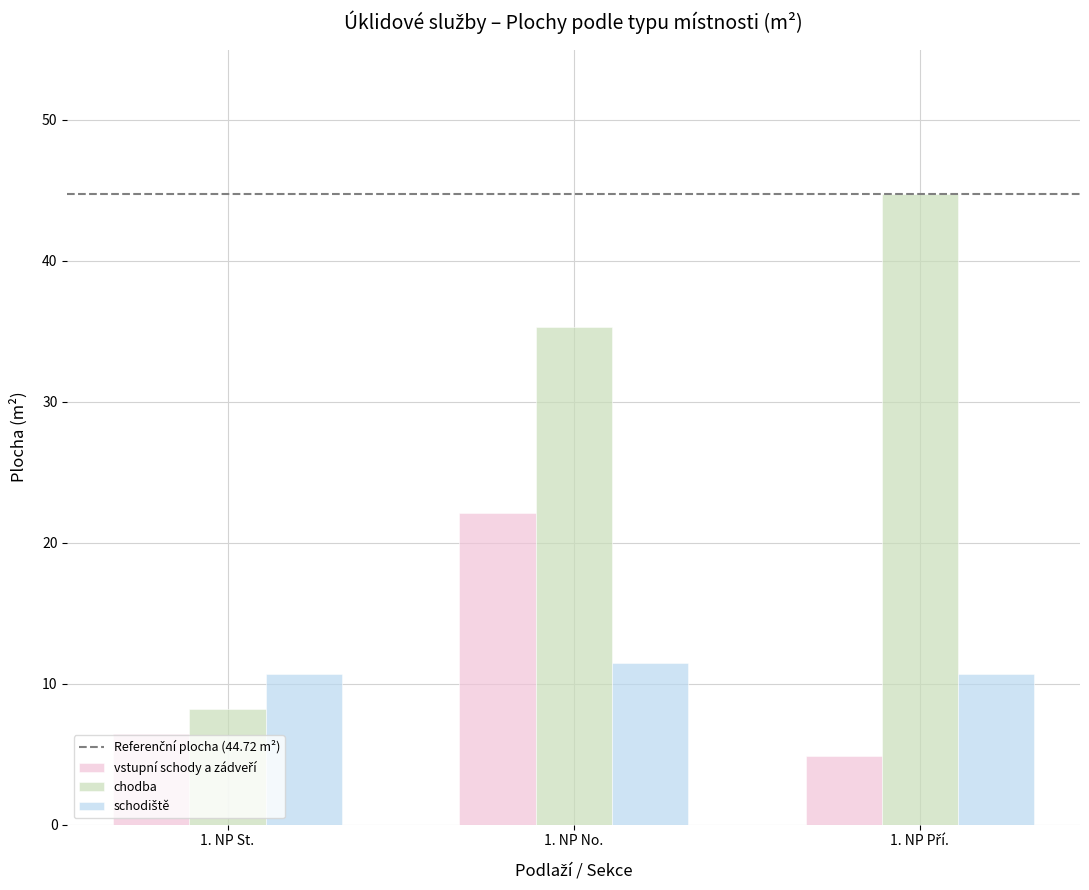

What is the sum of the chodba values at 1. NP No. and 1. NP St.?

43.5